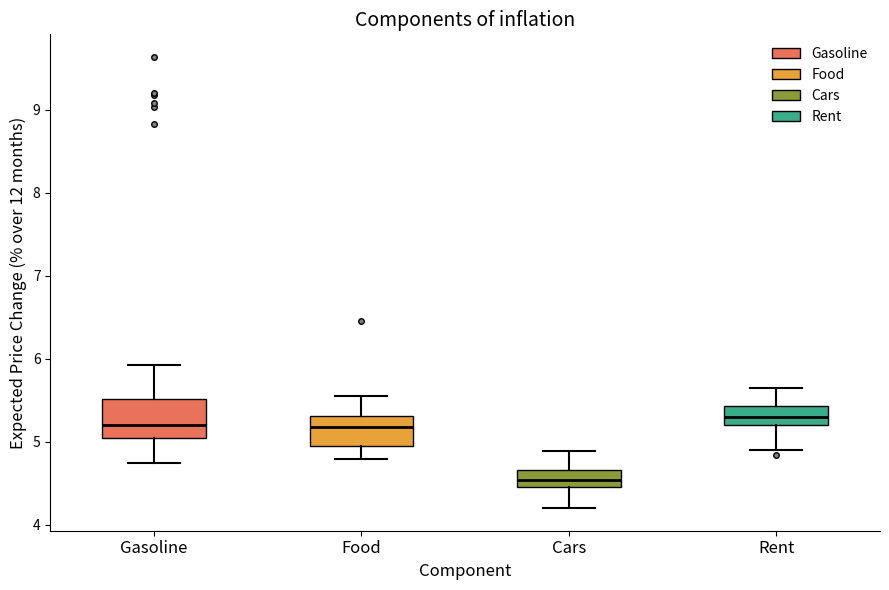

Reading left to right, transcribe this box plot: for each box, give where its median line is, the range the box spans, and where its two whiskers end, as read against the y-axis. The values are not printed on the chart, so give them approximately, as read against the axis.

Gasoline: median 5.2, box 5.1 to 5.5, whiskers 4.7 to 5.9
Food: median 5.2, box 5.0 to 5.3, whiskers 4.8 to 5.6
Cars: median 4.5 (inside the box), box 4.5 to 4.7, whiskers 4.2 to 4.9
Rent: median 5.3, box 5.2 to 5.4, whiskers 4.9 to 5.7